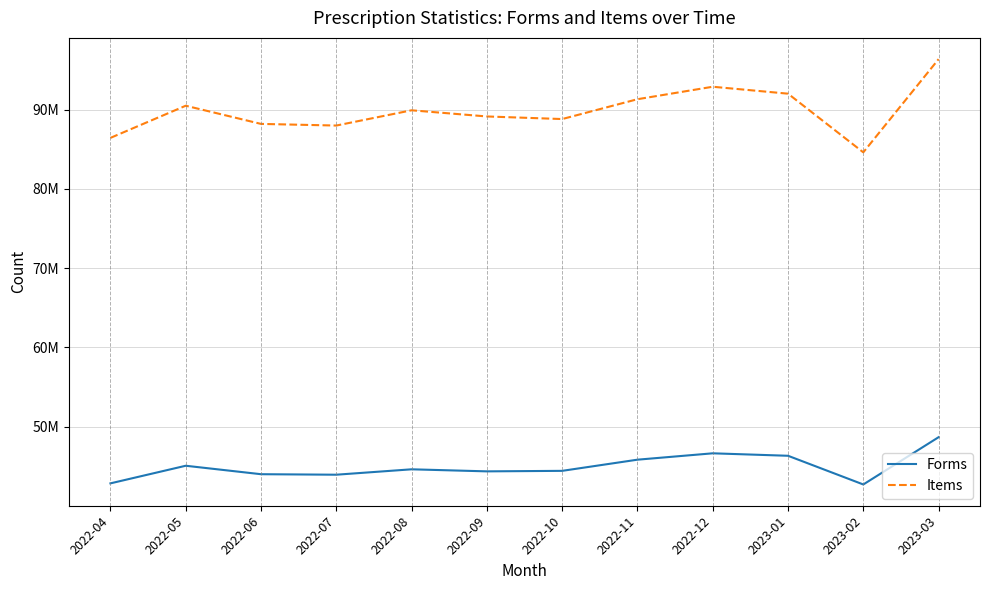

In Items, how many points are higher than both neighbors (excluding endpoints)?

3